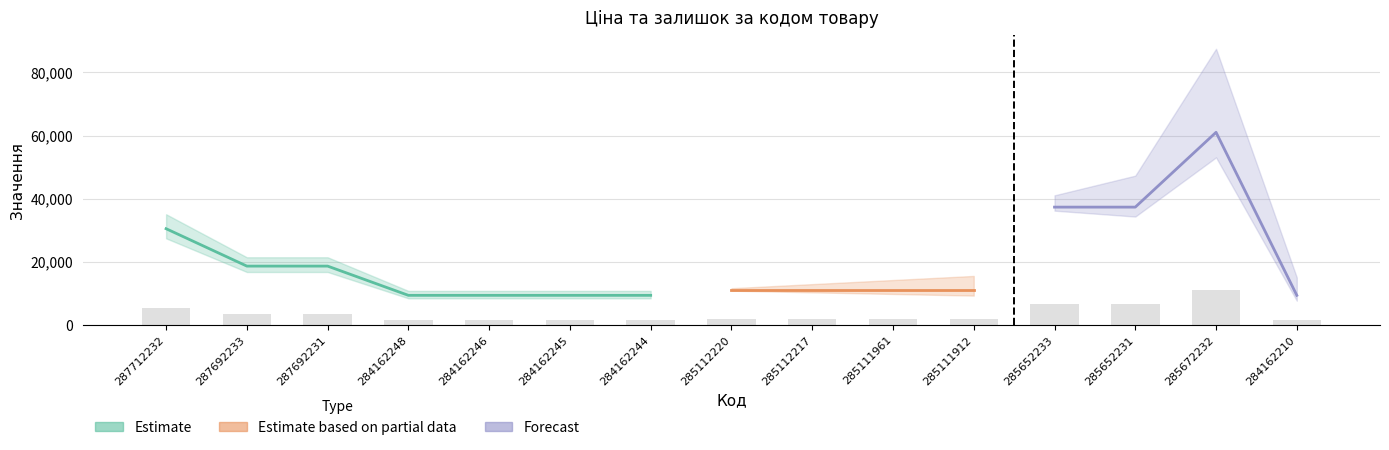

The value of Ціна at 287692231 is 4398.5. True or false?

False